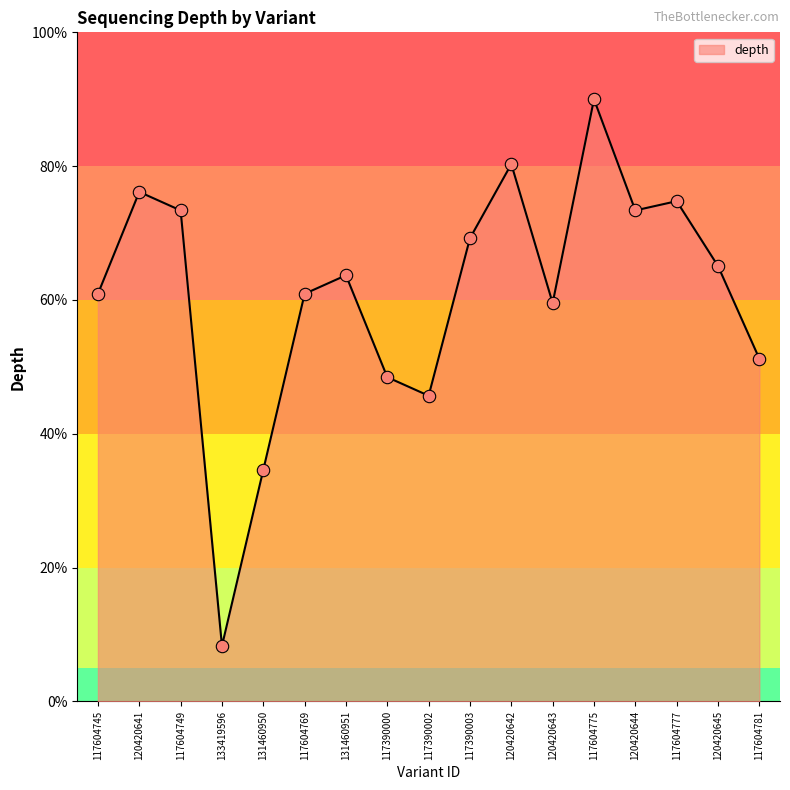

Which has a higher value, 117390000 or 117604745?

117604745